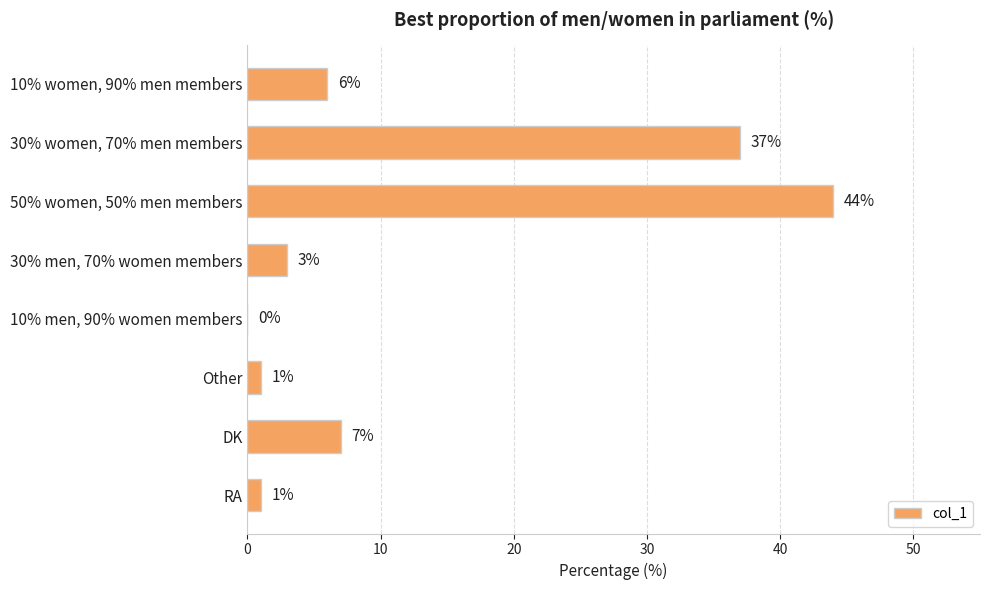

Count the number of categories in the chart.

8